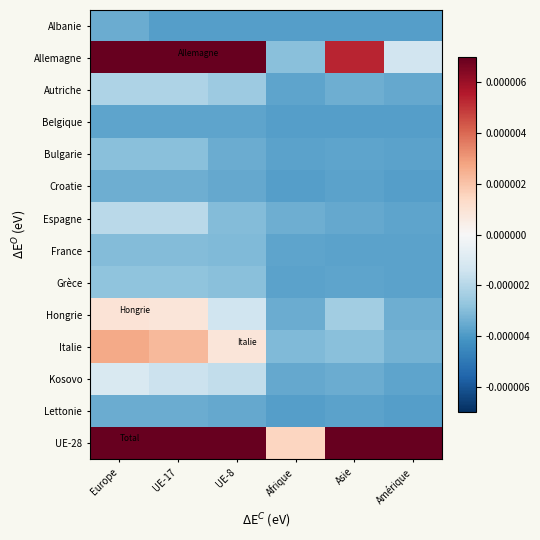

Which has a higher value, UE-8 or Europe?

Europe